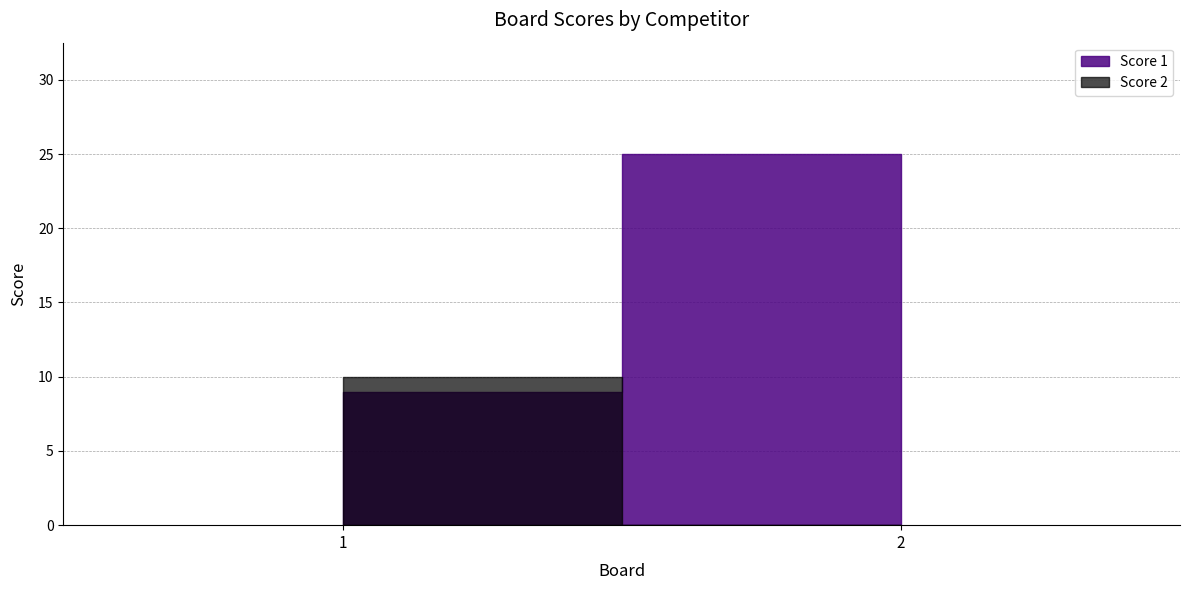

How many lines are shown in the chart?

2